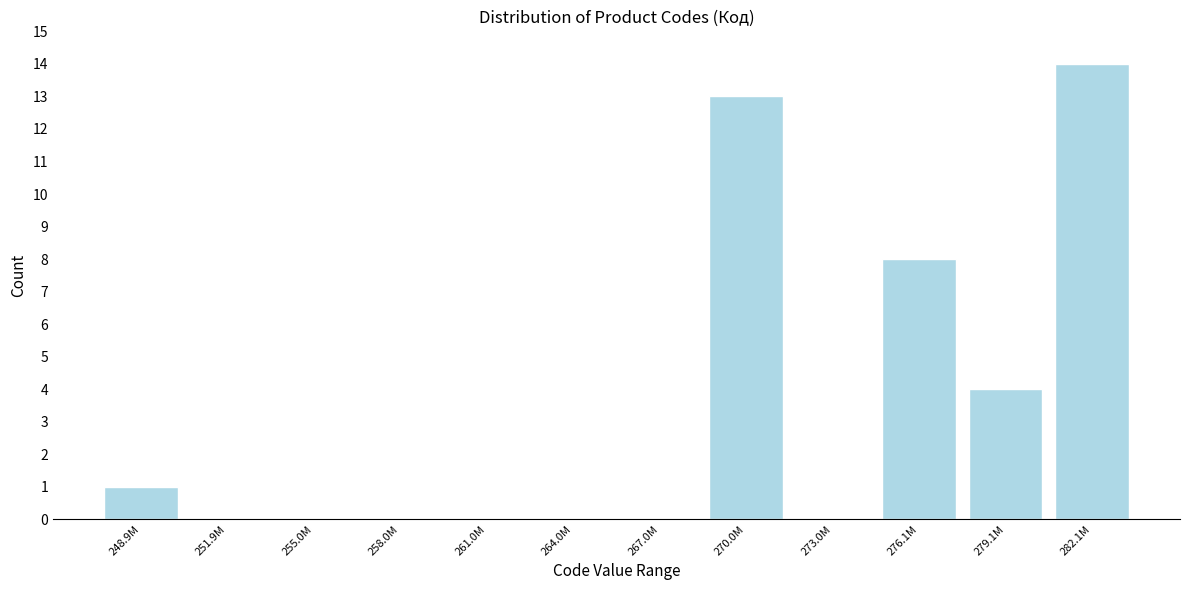

Reading right to left, extract all data points from this chart.

282.1M=14	279.1M=4	276.1M=8	273.0M=0	270.0M=13	267.0M=0	264.0M=0	261.0M=0	258.0M=0	255.0M=0	251.9M=0	248.9M=1